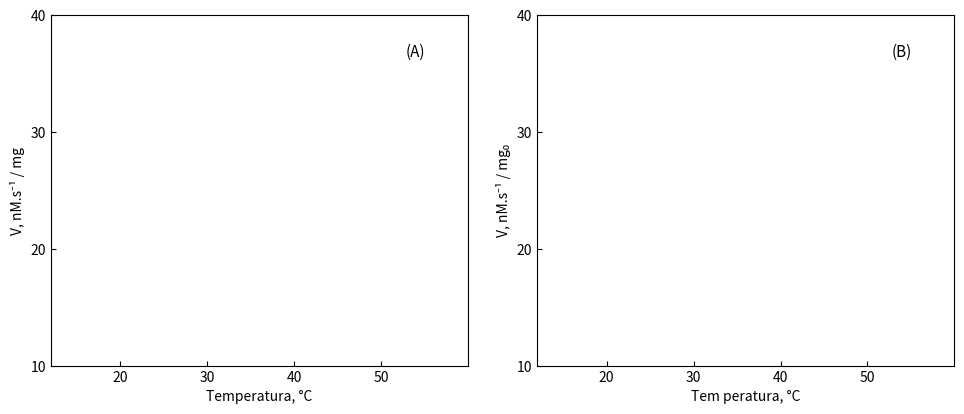

The col_9 series shows 4 at 4. True or false?

False